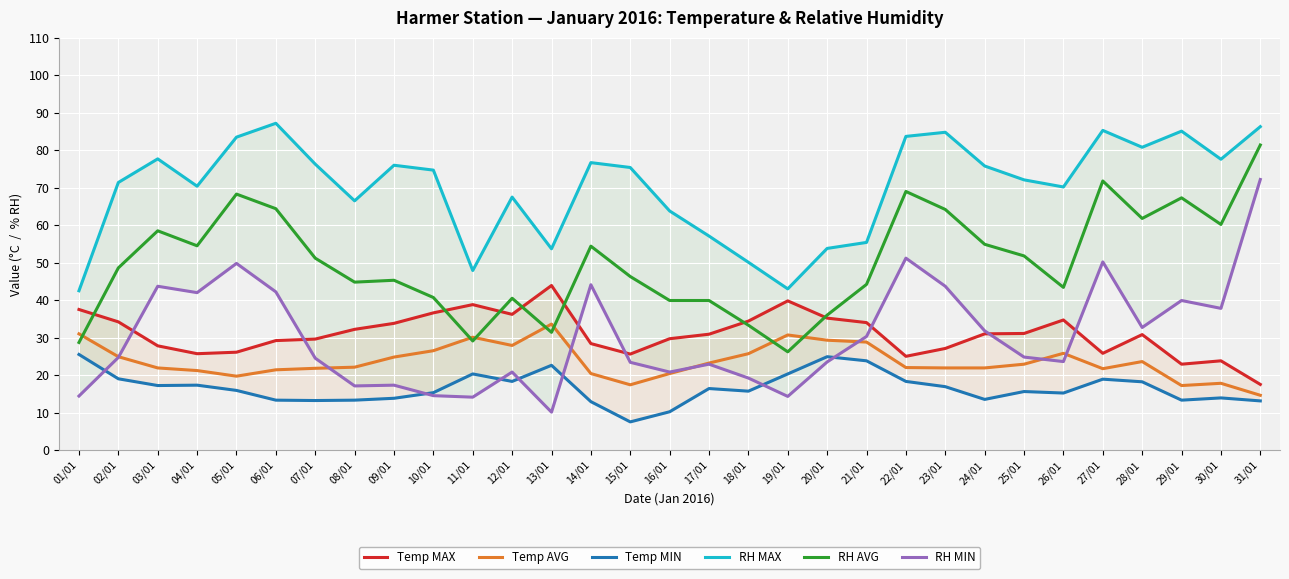

After their last crossing, which series has the higher values: Temp AVG or RH AVG?

RH AVG